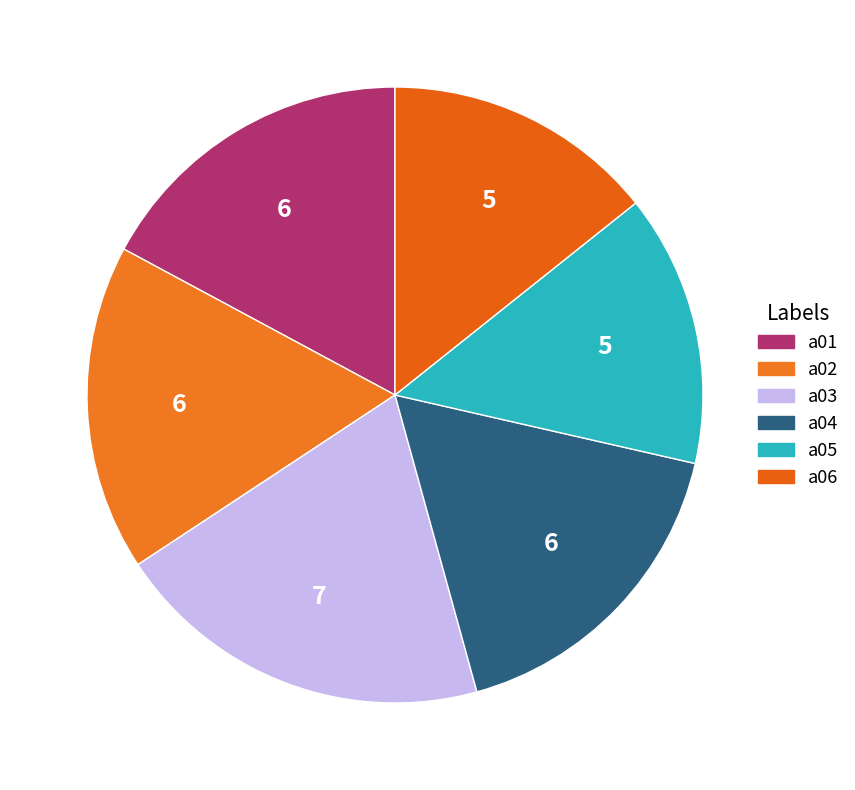

What percentage is NOT represented by a05?

85.7%